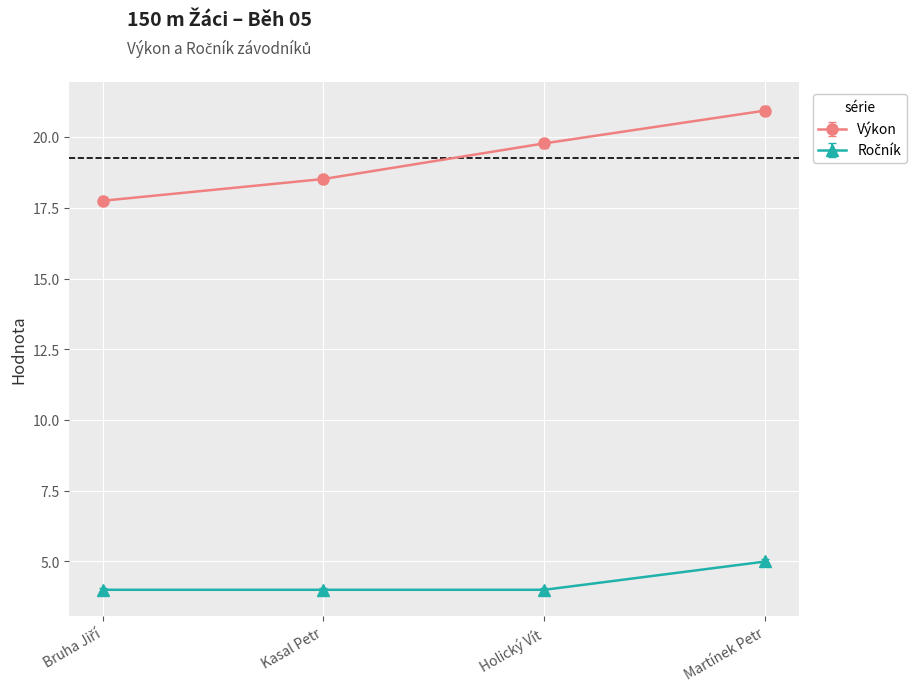

Where does the Výkon series first go above 19?

Holický Vít